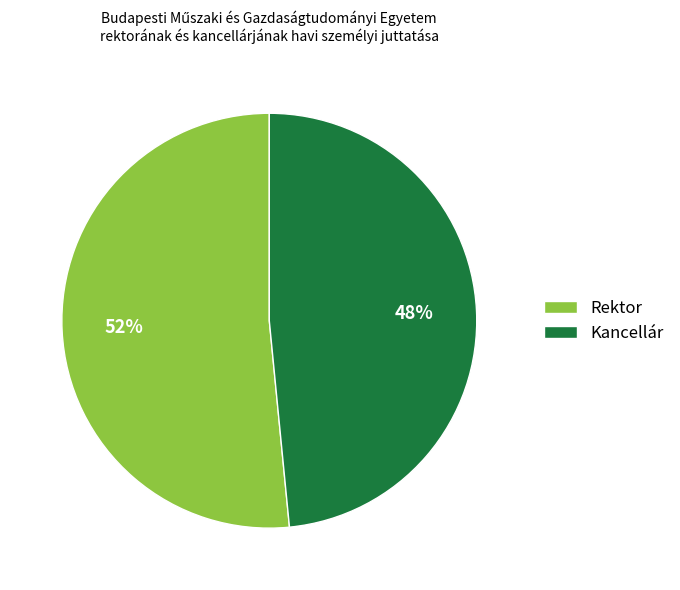

Is it true that Kancellár is 48% of the pie?

True